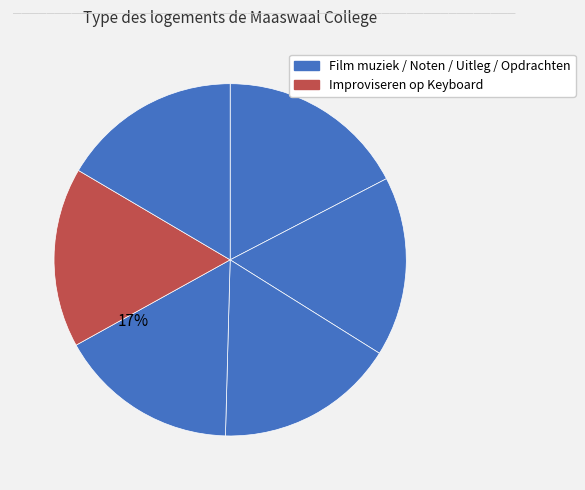

How many slices are in this pie chart?

6